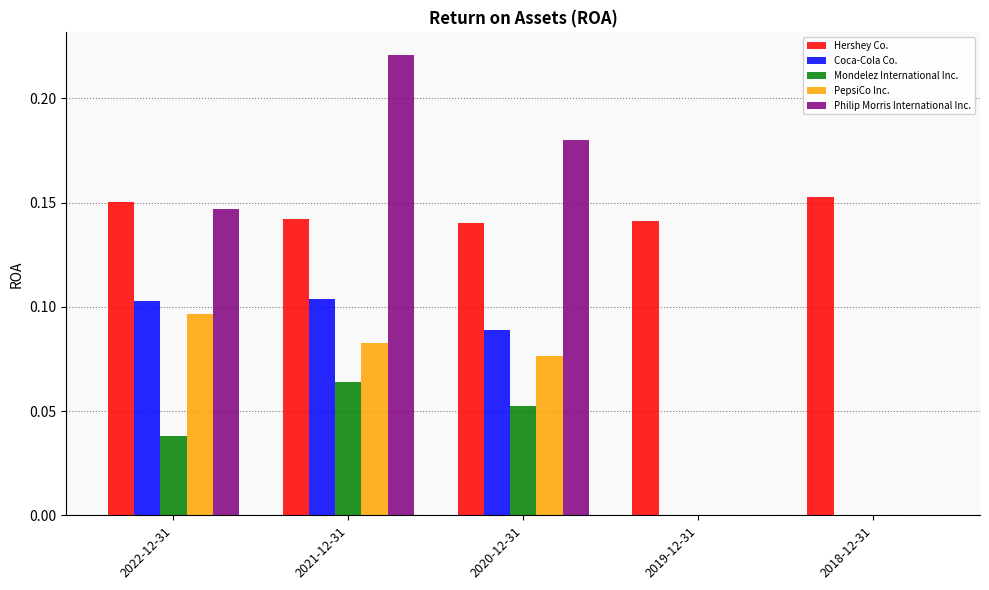

Which series has the largest total across all categories?

Hershey Co.